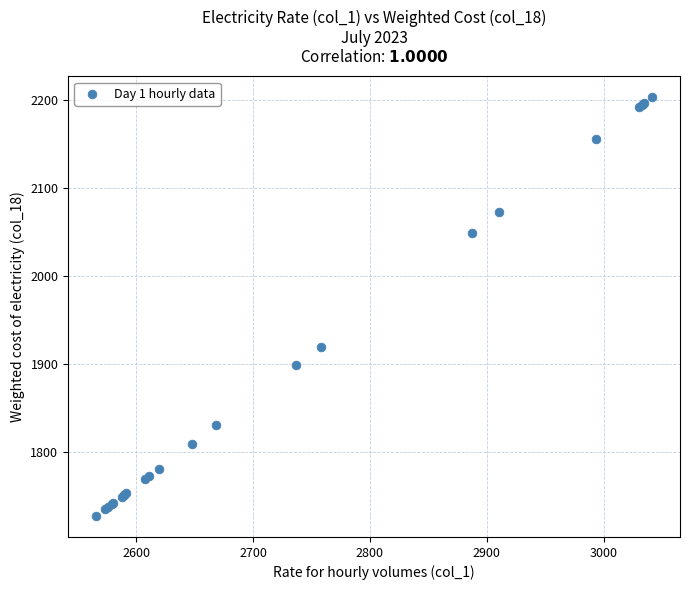

What Y value in the scatter plot is closest to 1964?

1919.2